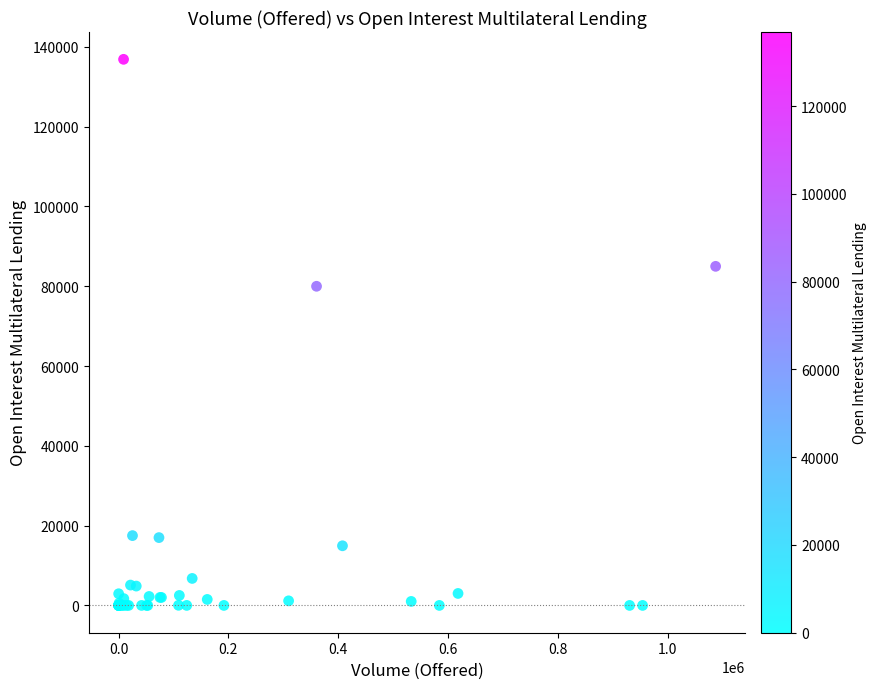

What Y value in the scatter plot is closest to 68446?

80000